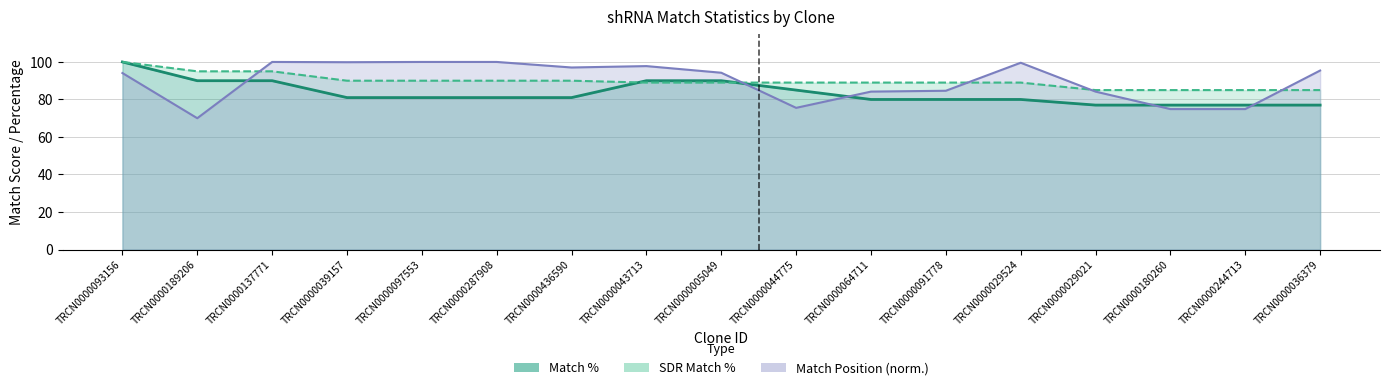

List the labels in order of SDR Match % value, smallest first.

TRCN0000029021, TRCN0000180260, TRCN0000244713, TRCN0000036379, TRCN0000043713, TRCN0000005049, TRCN0000044775, TRCN0000064711, TRCN0000091778, TRCN0000029524, TRCN0000039157, TRCN0000097553, TRCN0000287908, TRCN0000436590, TRCN0000189206, TRCN0000137771, TRCN0000093156